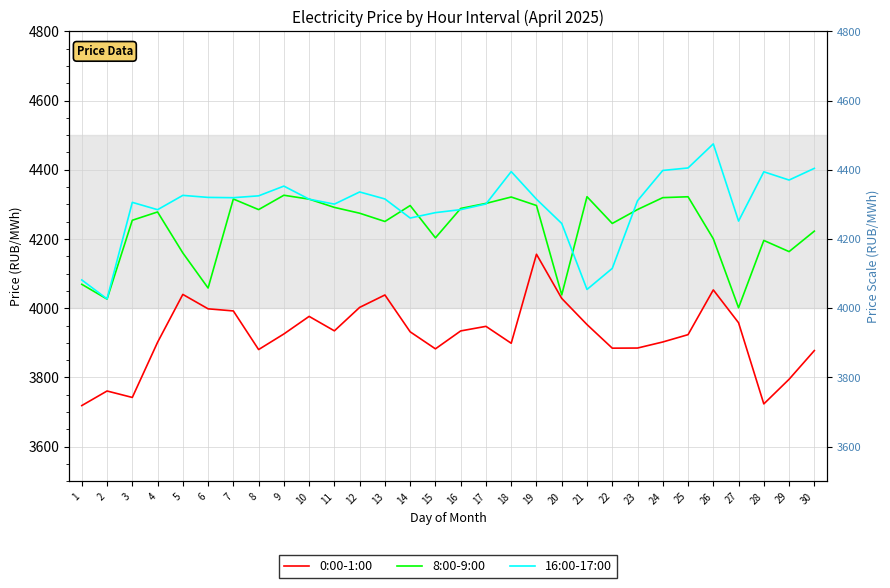

What is the difference between the maximum and minimum values in the 0:00-1:00 series?

437.3